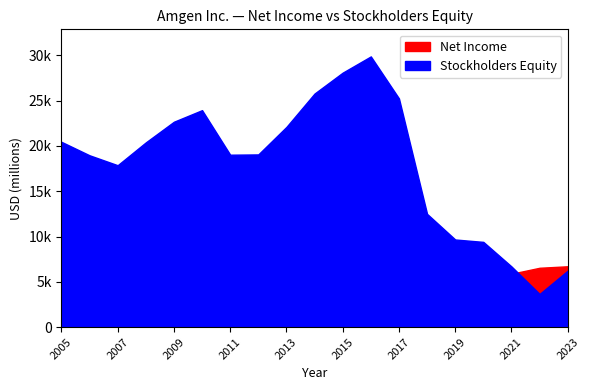

True or false: Stockholders Equity has more than 1 points higher than both neighbors.

True